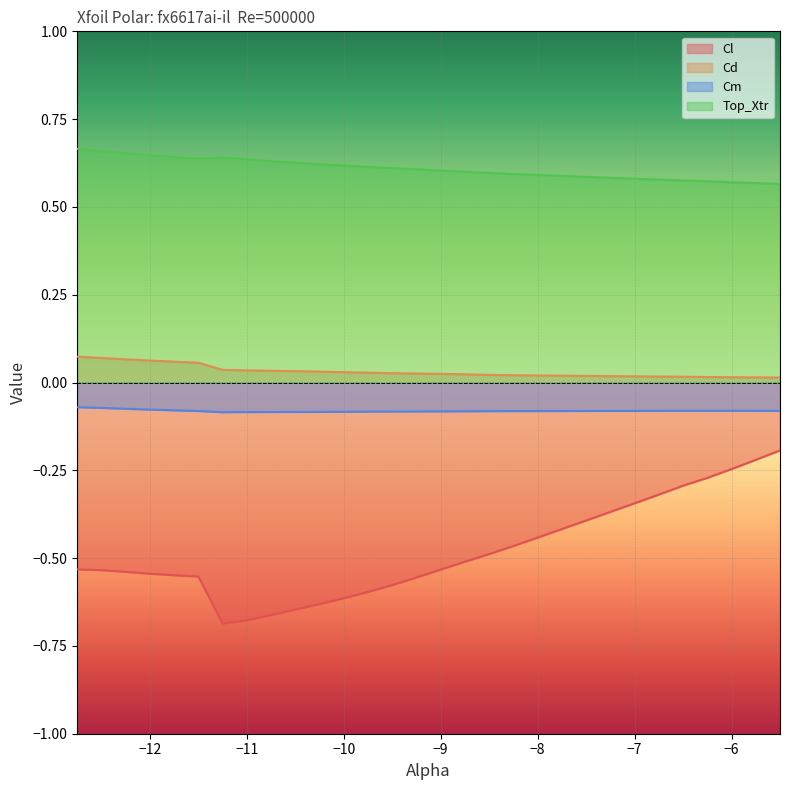

What are all the series names shown in the legend?

Cl, Cd, Cm, Top_Xtr